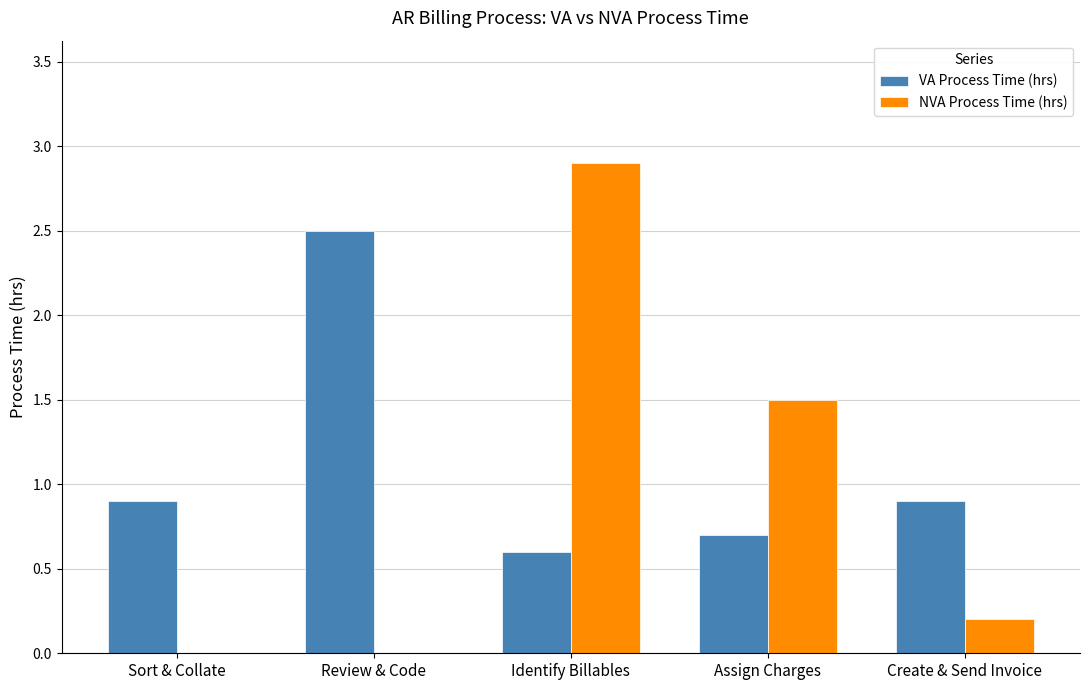

How many groups of bars are there?

5